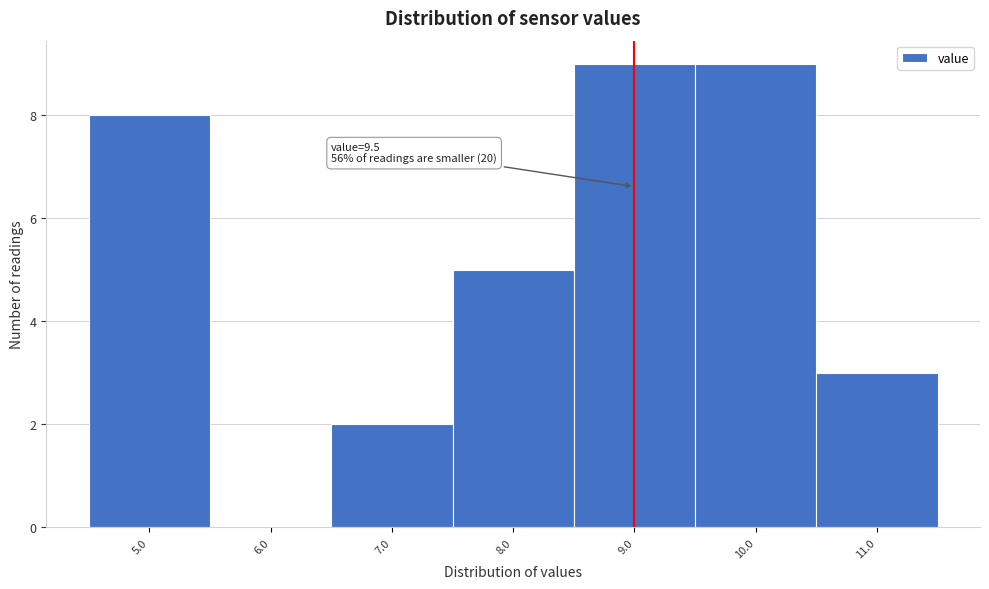

Reading left to right, transcribe all the data shown in this chart.

5.0=8	6.0=0	7.0=2	8.0=5	9.0=9	10.0=9	11.0=3